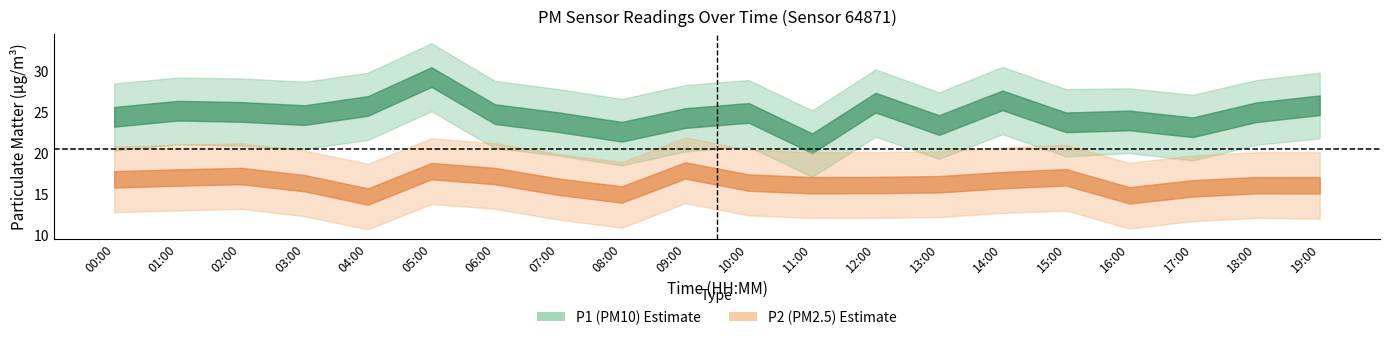

Is the value of P1 at 17:00 greater than the value of P2 at 16:00?

Yes